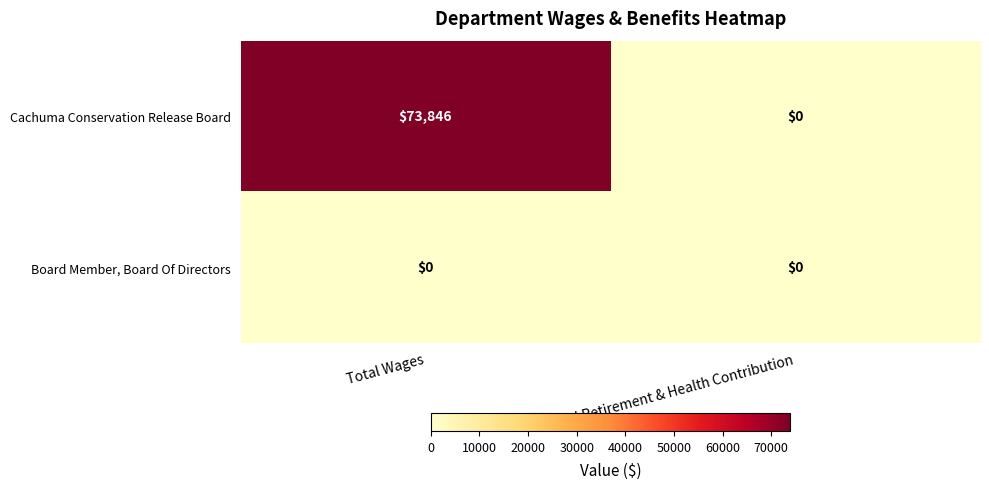

At which category is the sum across all series the highest?

Total Wages